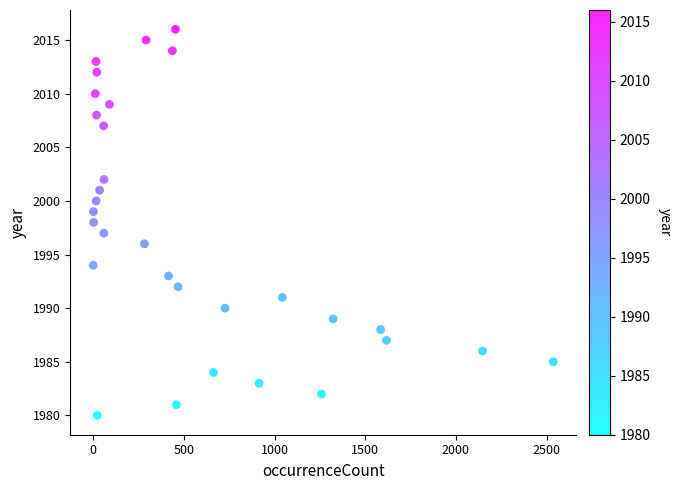

What is the range of X values (max minus min)?

2536